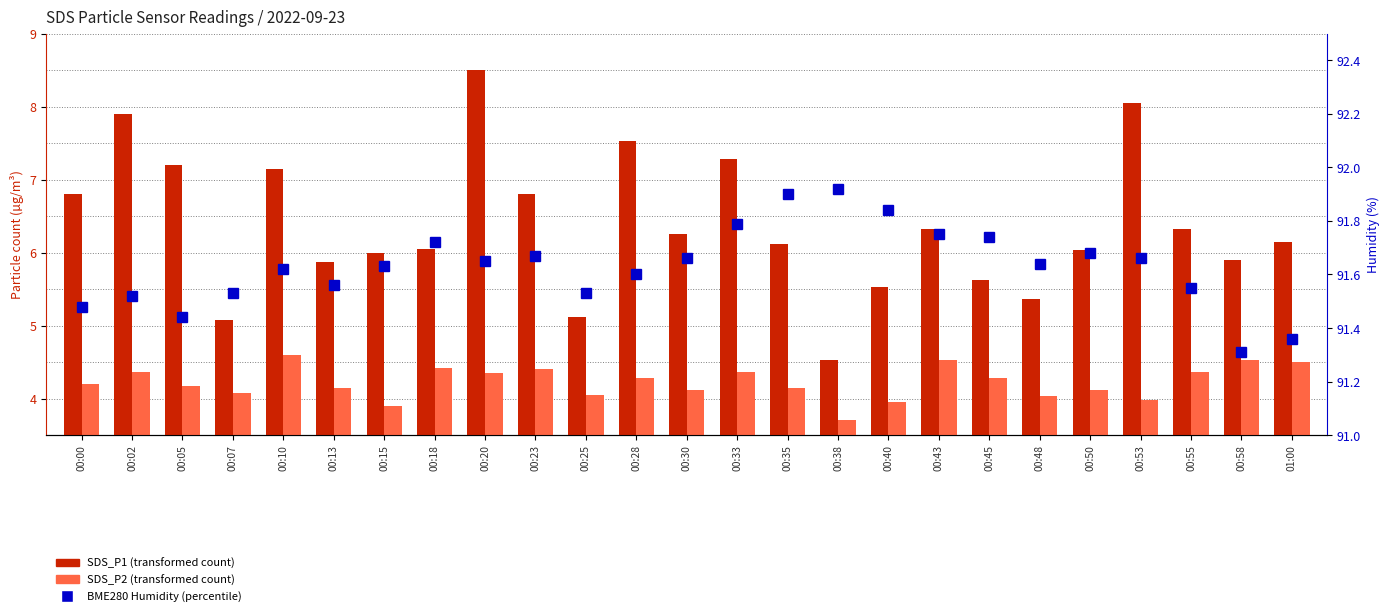

What value does the BME280 Humidity (%) series have at 00:40?

91.8